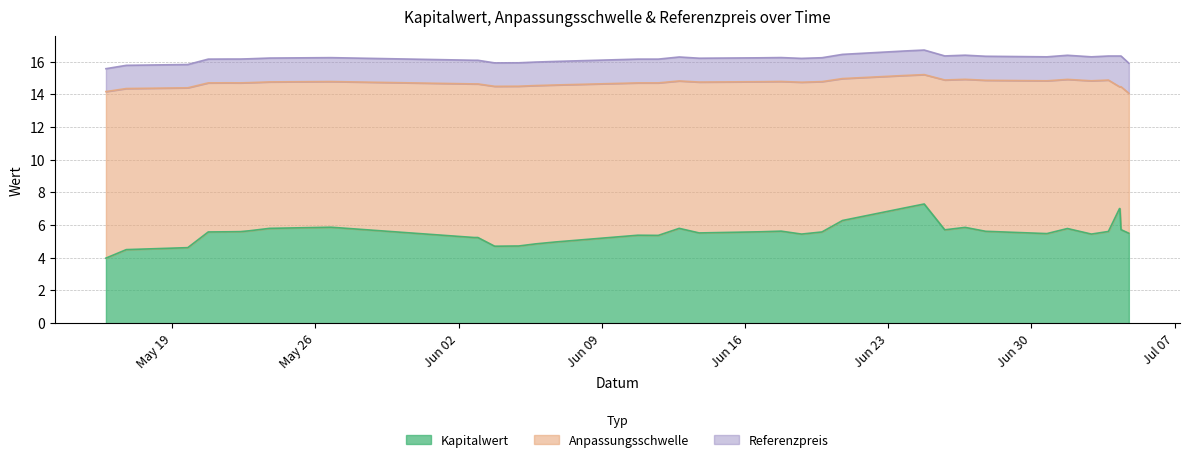

Is it true that Referenzpreis equals 23.4 at 8?

False